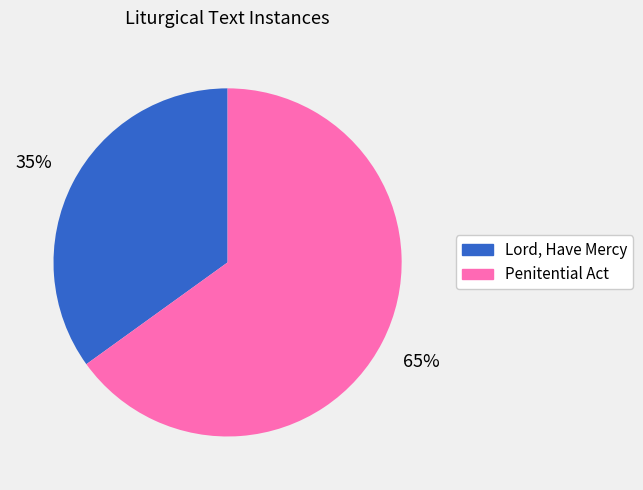

To the nearest percent, what is the average slice percentage?

50%